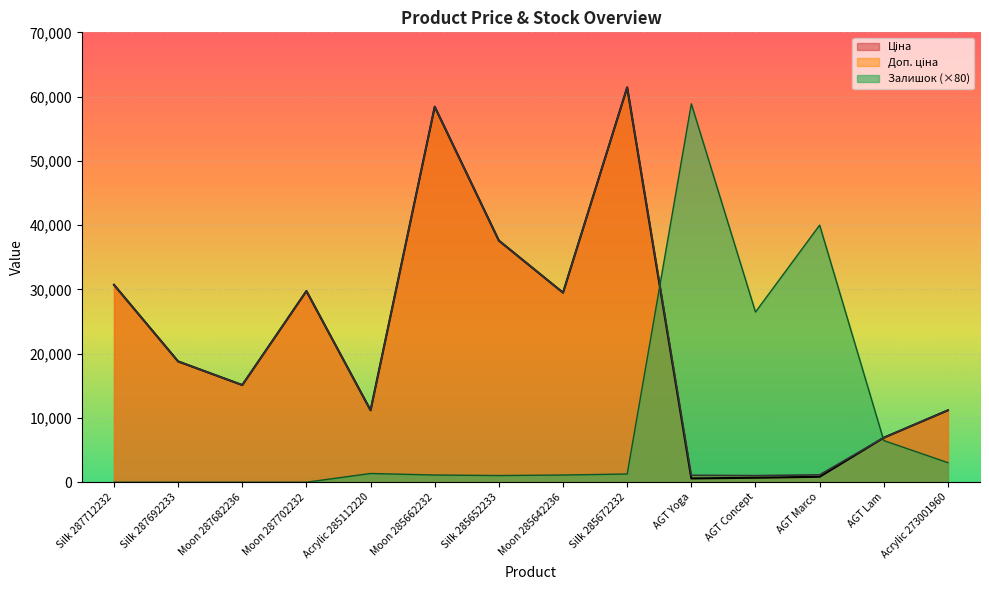

True or false: Доп. ціна and Залишок intersect in this chart.

True